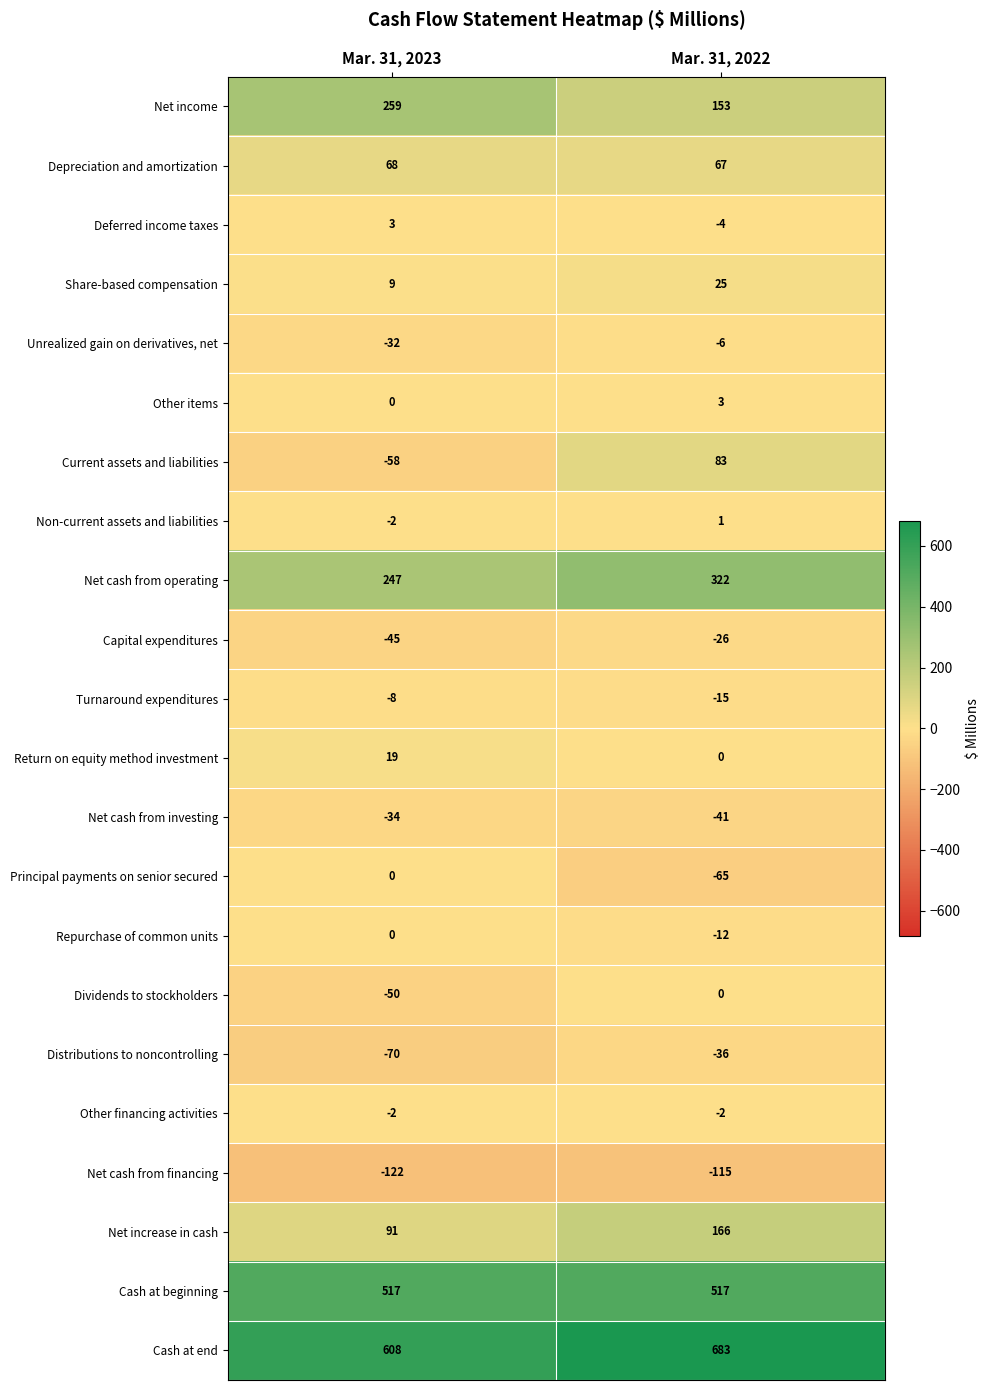

Which category has the highest value across all series?

Mar. 31, 2022